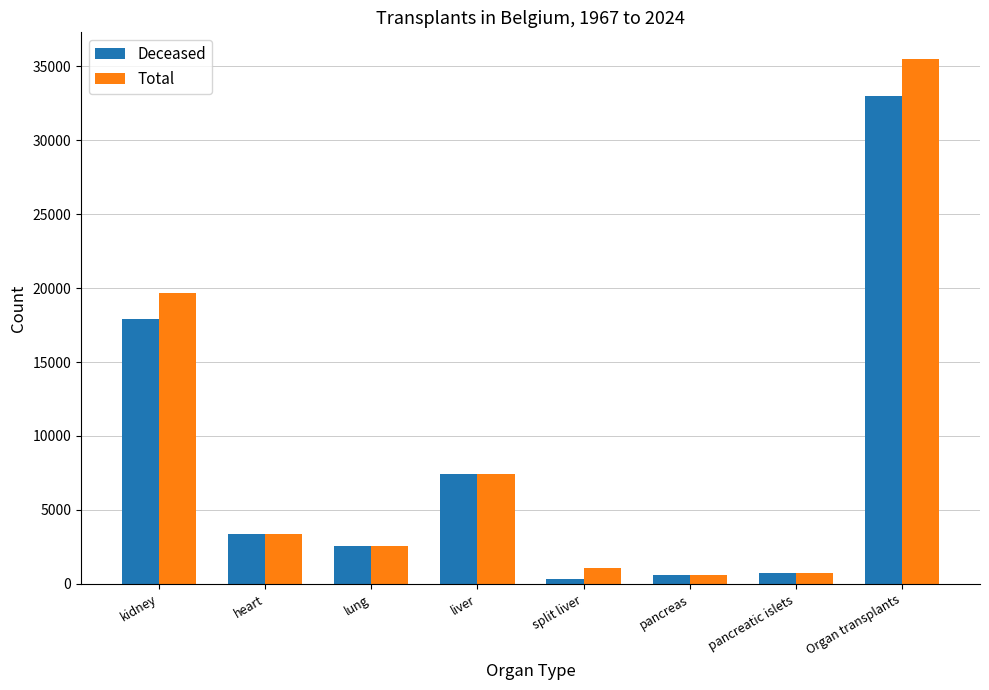

What position from the left is pancreas?

6